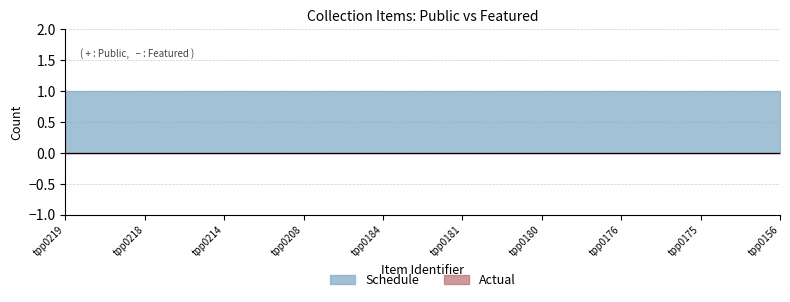

Is the value of Schedule at tpp0214 greater than the value of Actual at tpp0156?

Yes